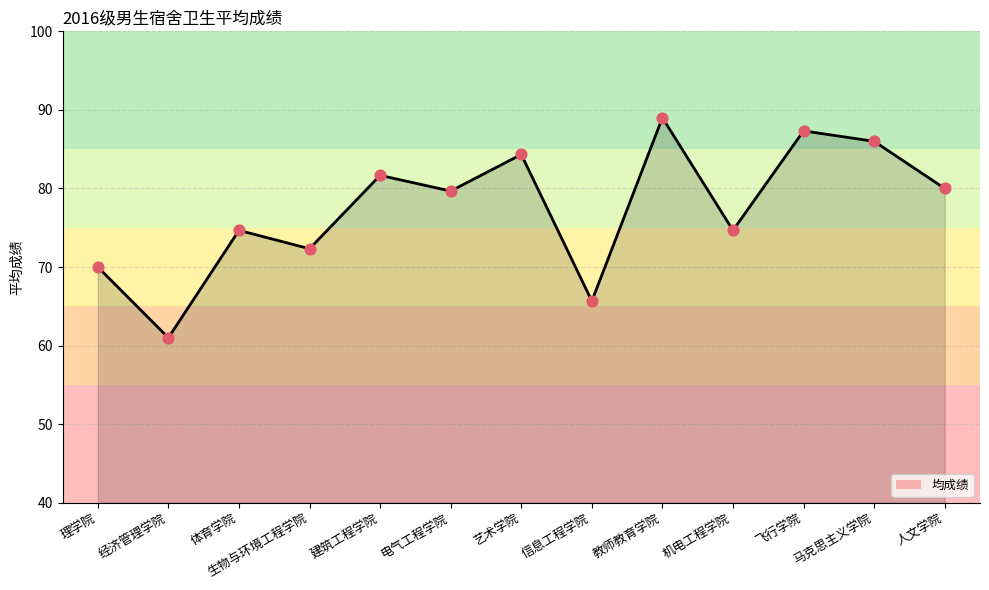

Approximately how many times larger is the value at 经济管理学院 compared to 马克思主义学院?

0.7